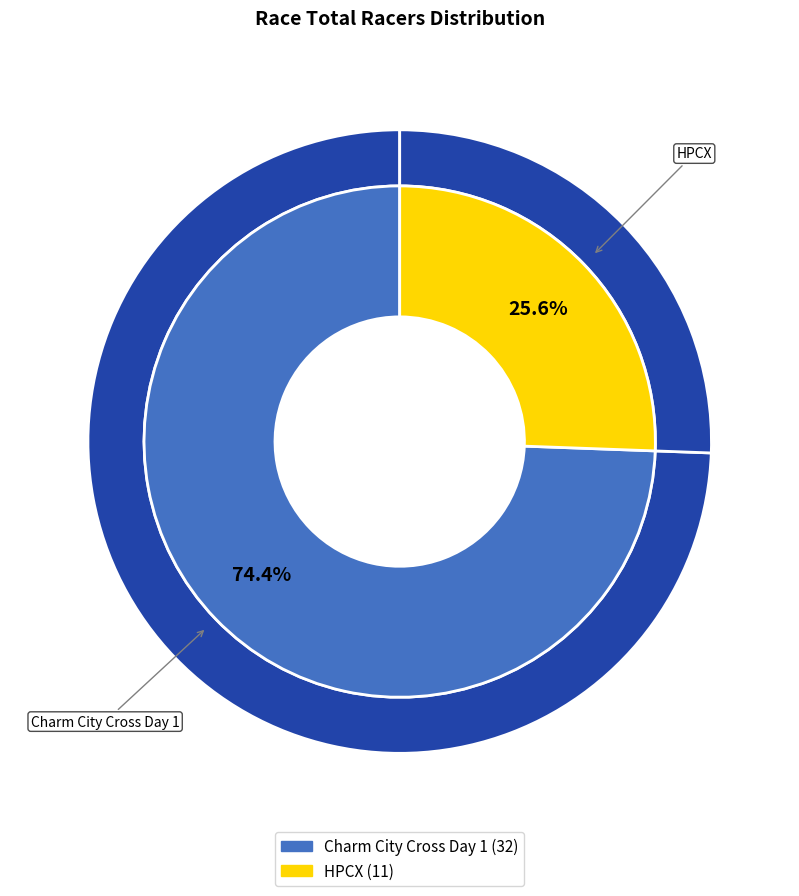

Combined, do Charm City Cross Day 1 and HPCX account for over 50%?

Yes